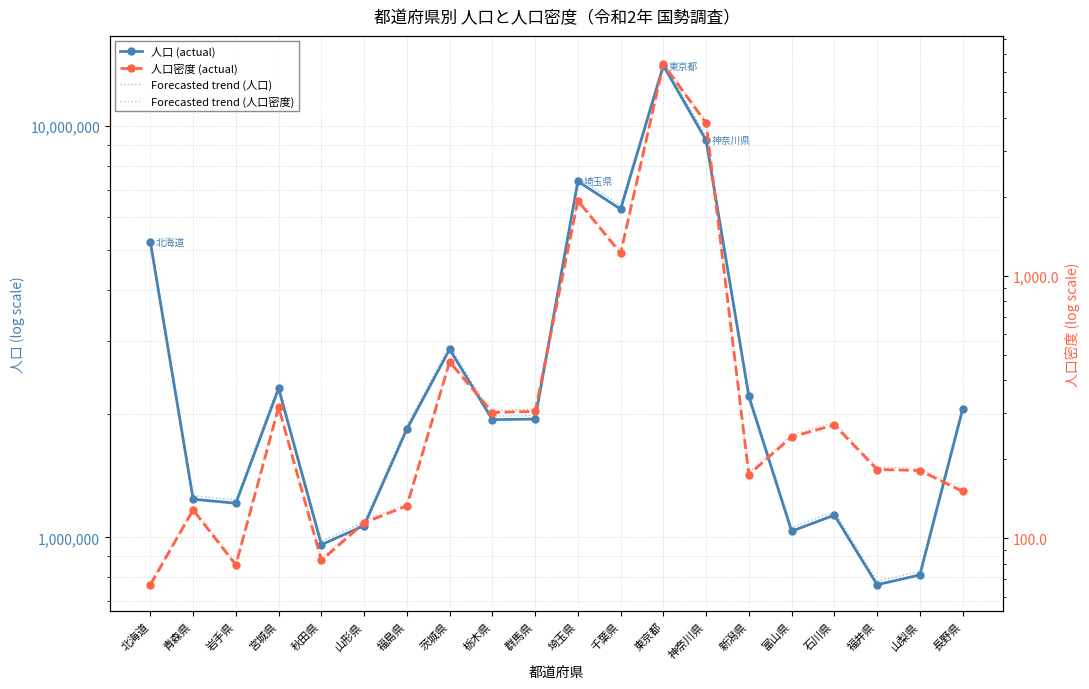

Count the number of categories in the chart.

20